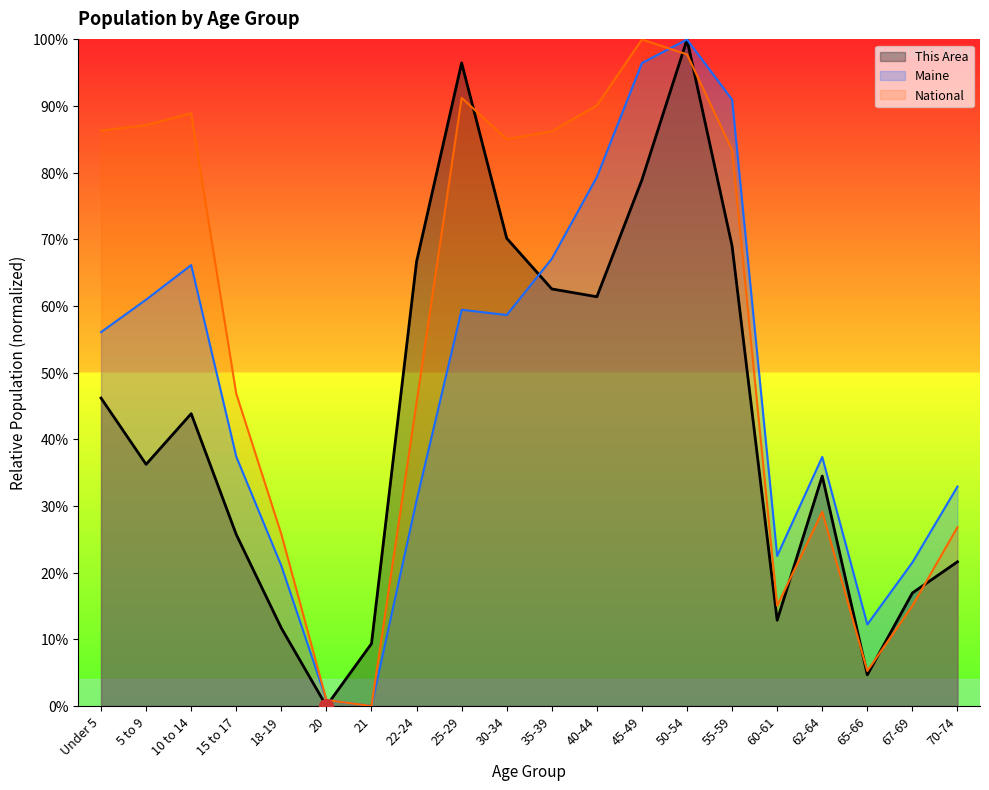

At 25-29, list the series in order from smallest to largest.

Maine, National, This Area